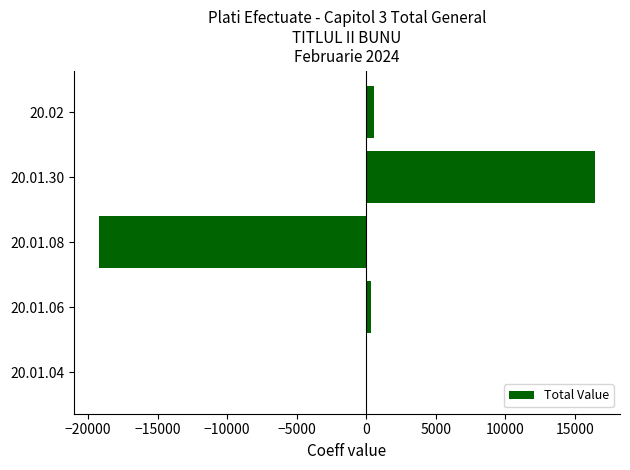

The value at 20.01.30 is 16469.0. True or false?

True